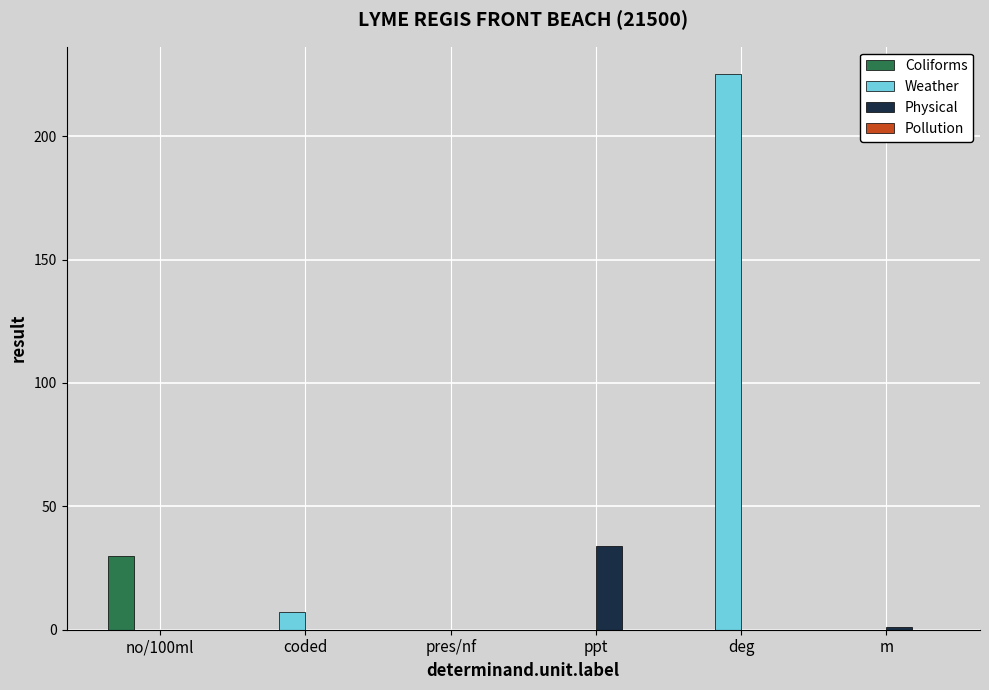

Which series has the largest total across all categories?

Weather